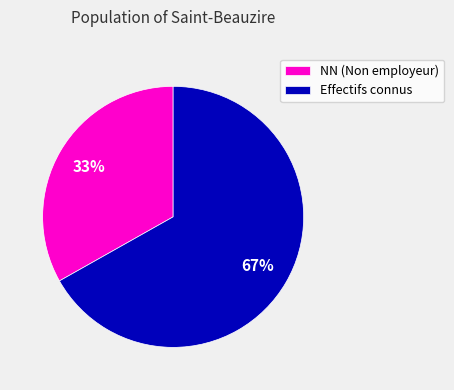

Rank the categories by value from highest to lowest.

Effectifs connus, NN (Non employeur)